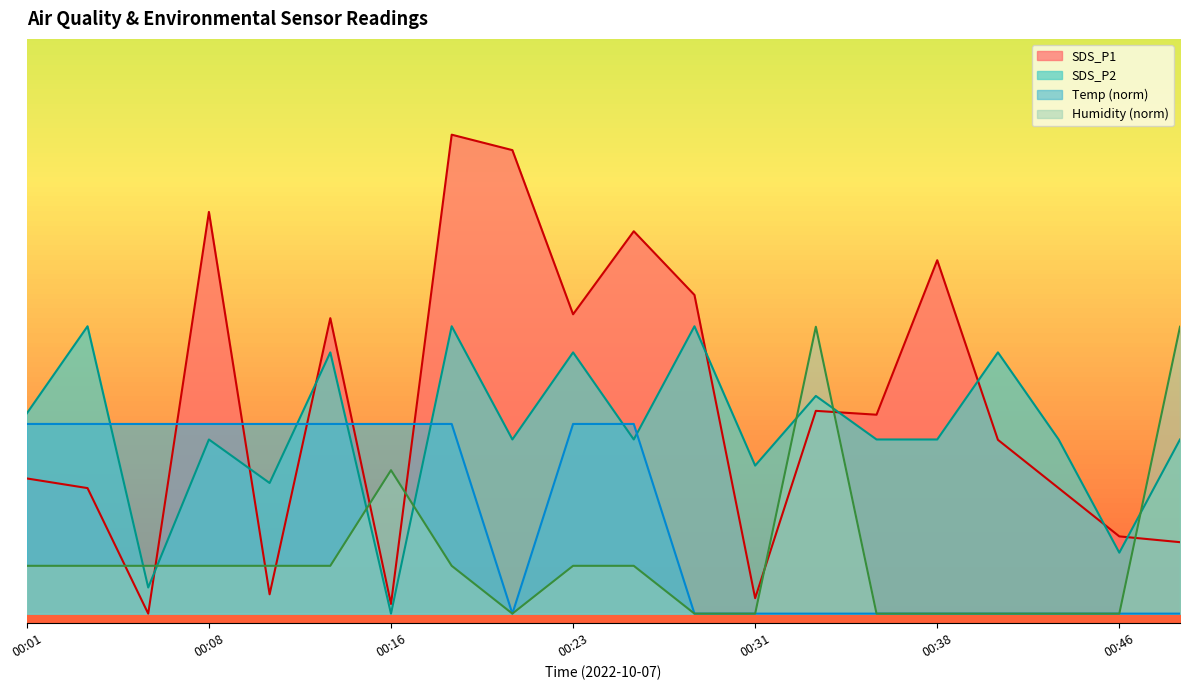

Which has a higher value, 00:48 or 00:21?

00:21